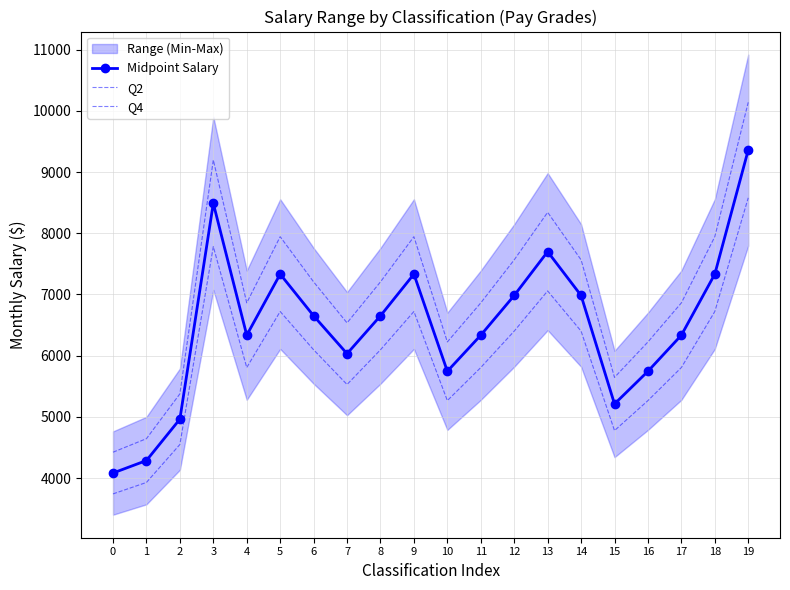

True or false: Midpoint Salary has more than 2 points higher than both neighbors.

True